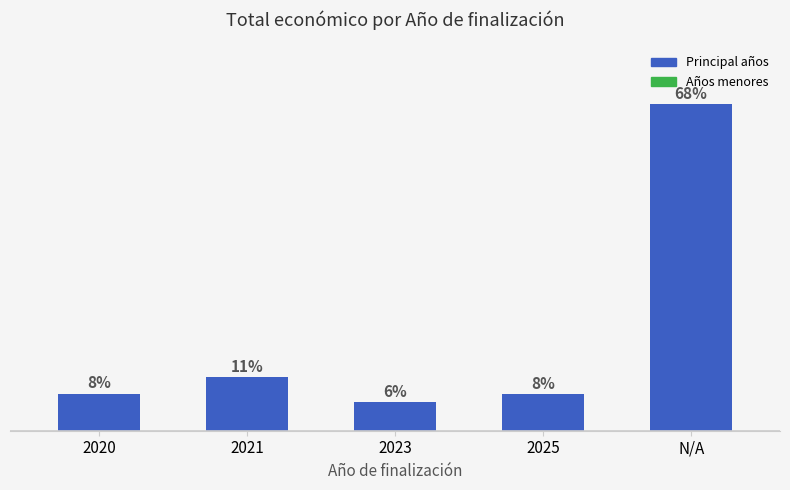

Between 2023 and 2025, which is larger?

2025